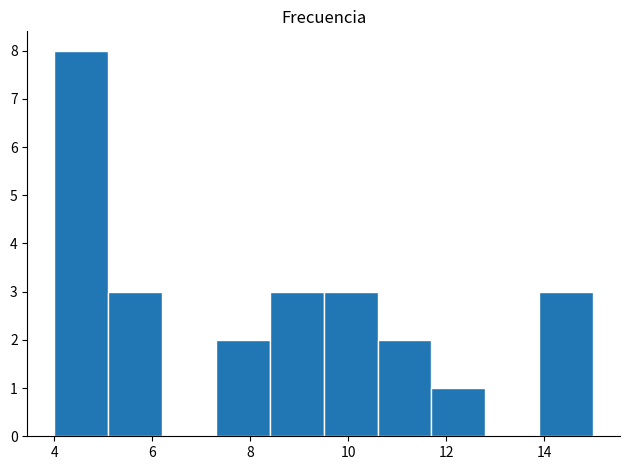

Reading left to right, transcribe this chart: for each bar, give the range it covers on the x-axis and its height. Neither the bar edges nor the heights are printed on the chart, so give them approximately, as read against the axes.

4.0 to 5.1: 8
5.1 to 6.2: 3
6.2 to 7.3: 0
7.3 to 8.4: 2
8.4 to 9.5: 3
9.5 to 10.6: 3
10.6 to 11.7: 2
11.7 to 12.8: 1
12.8 to 13.9: 0
13.9 to 15.0: 3